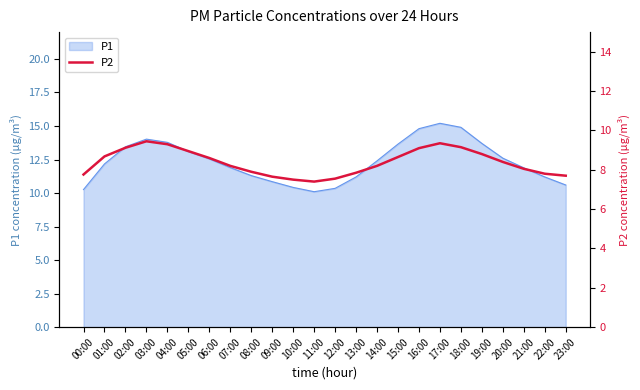

What is the greatest value displayed?

9.4